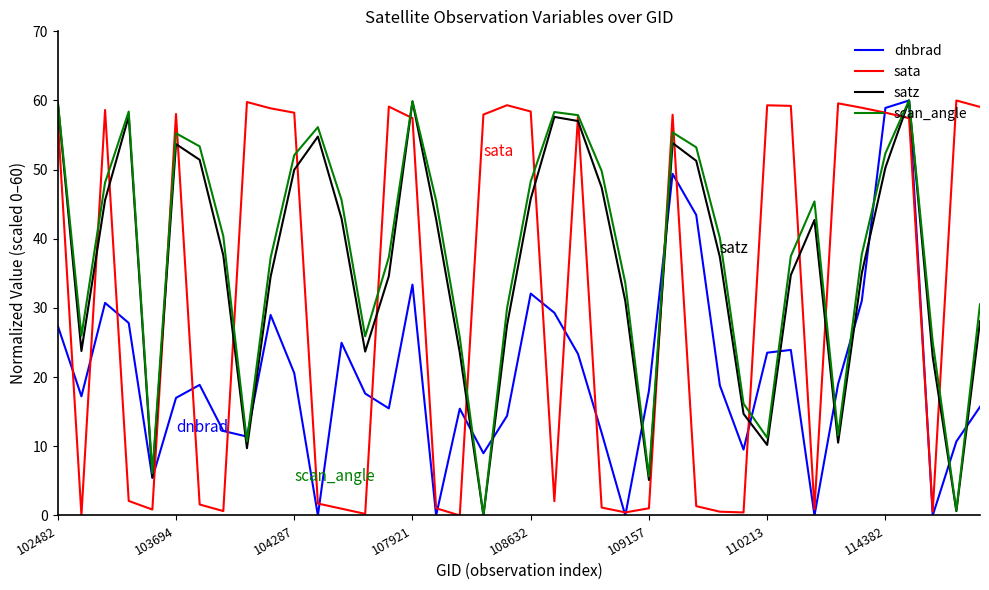

How many lines are shown in the chart?

4